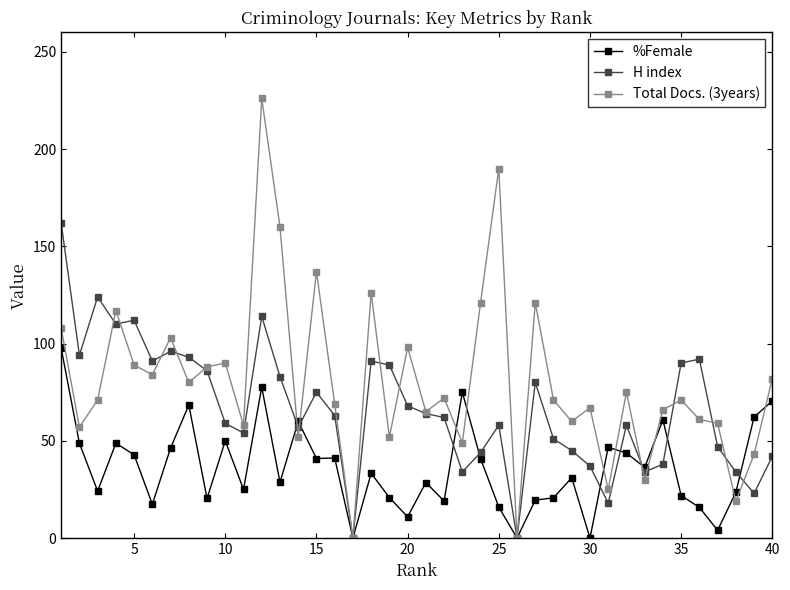

True or false: %Female has more than 0 interior local peaks.

True